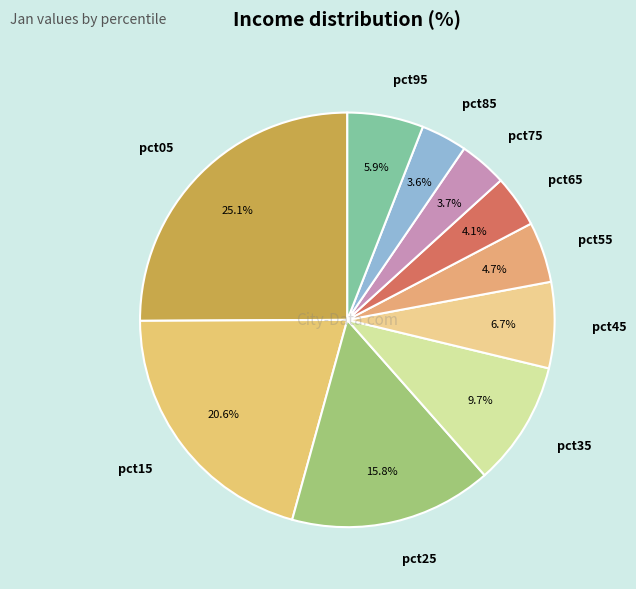

What percentage do pct55 and pct25 together represent?

20.5%